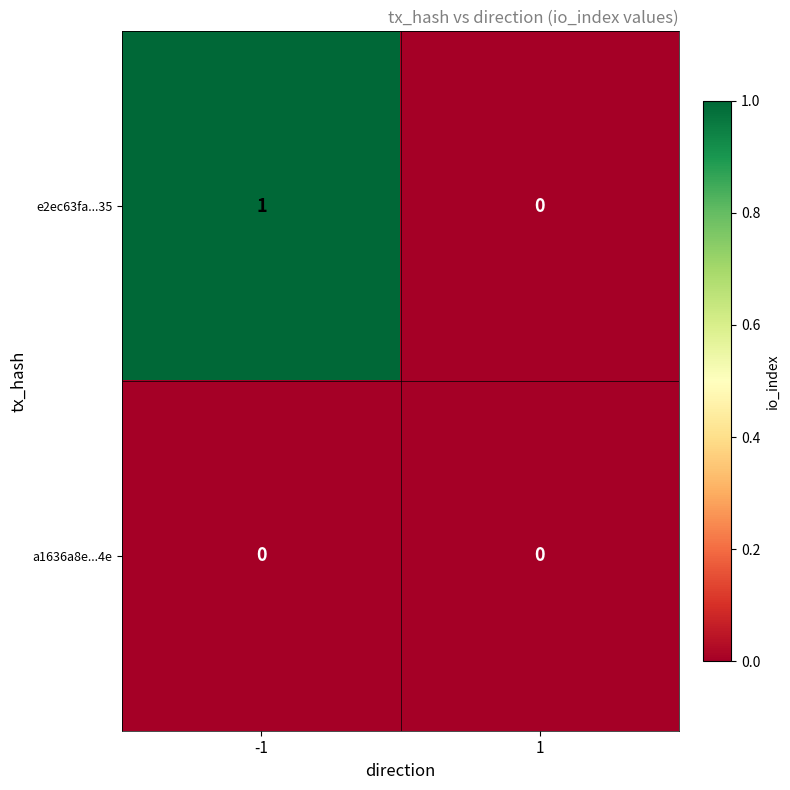

Which series has the largest total across all categories?

e2ec63fa...35